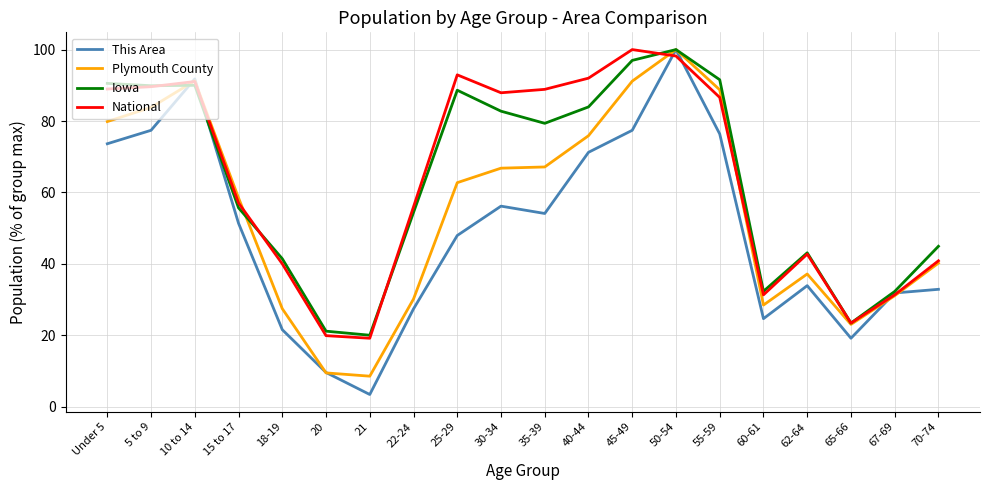

What are all the series names shown in the legend?

This Area, Plymouth County, Iowa, National